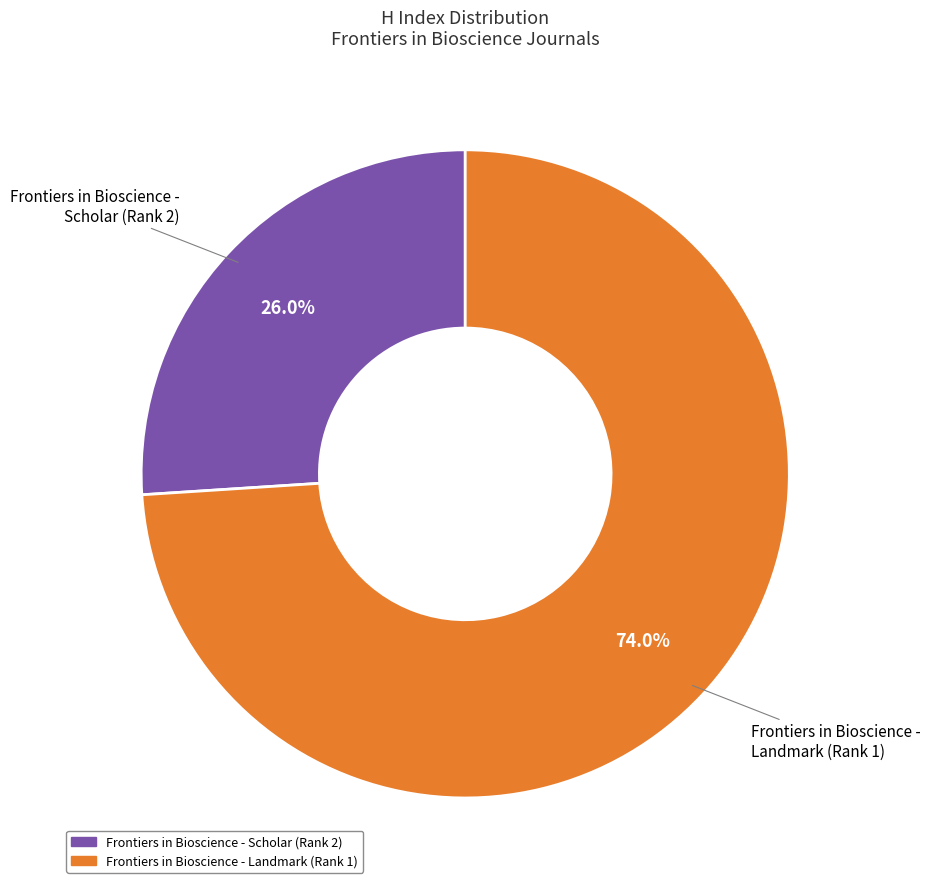

Approximately how many times larger is the value at Frontiers in Bioscience - Scholar compared to Frontiers in Bioscience - Landmark?

0.4